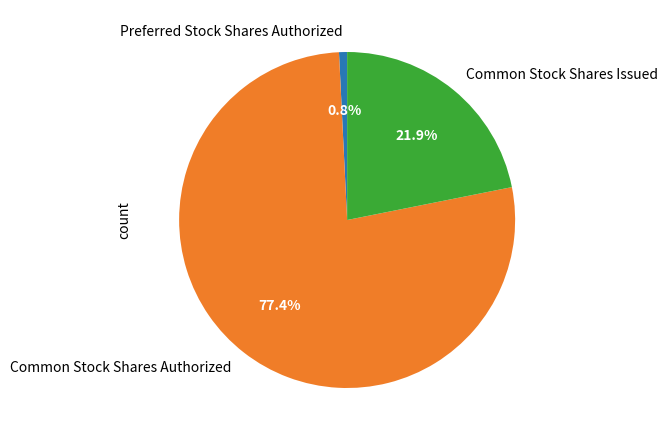

Is it true that Preferred Stock Shares Authorized is 1% of the pie?

True